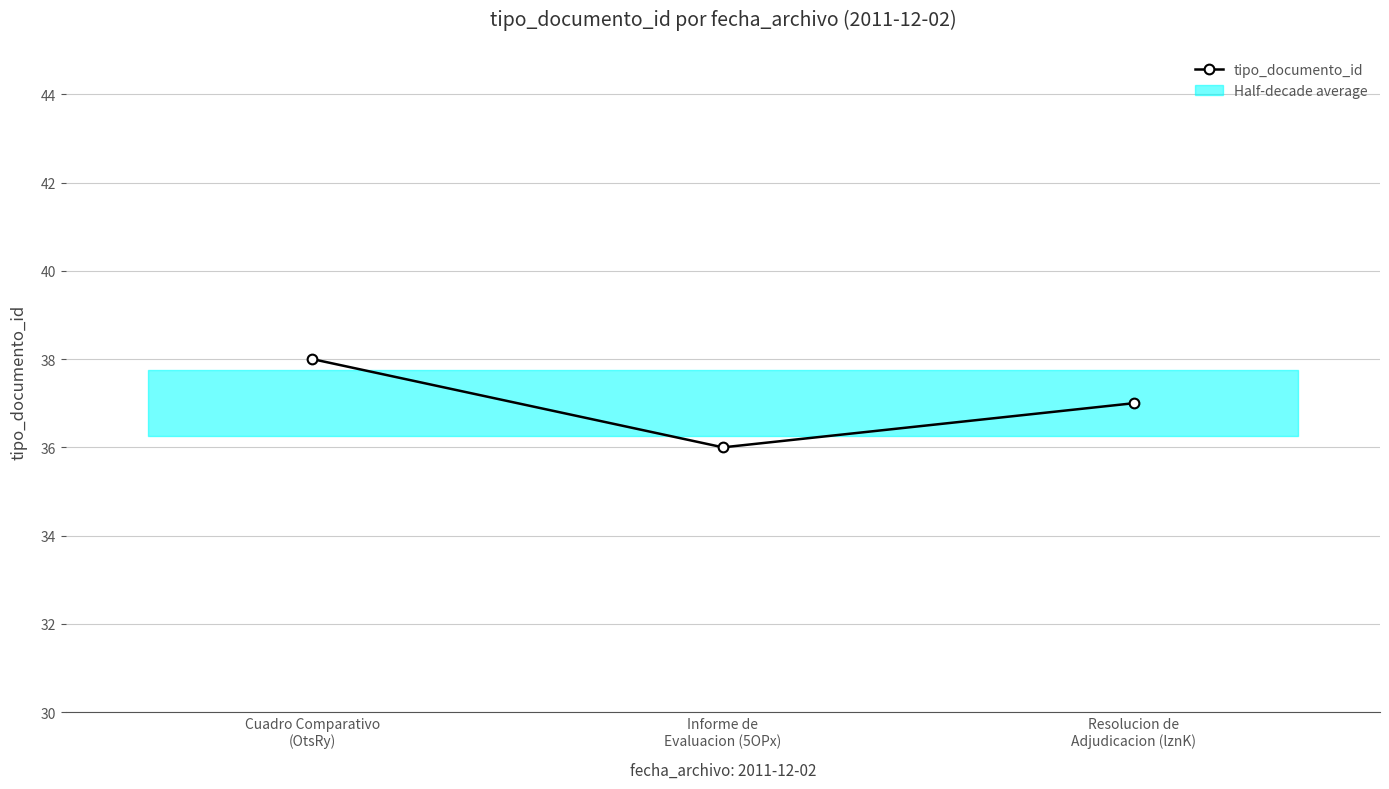

What is the change in value from Cuadro Comparativo
(OtsRy) to Resolucion de
Adjudicacion (lznK)?

-1